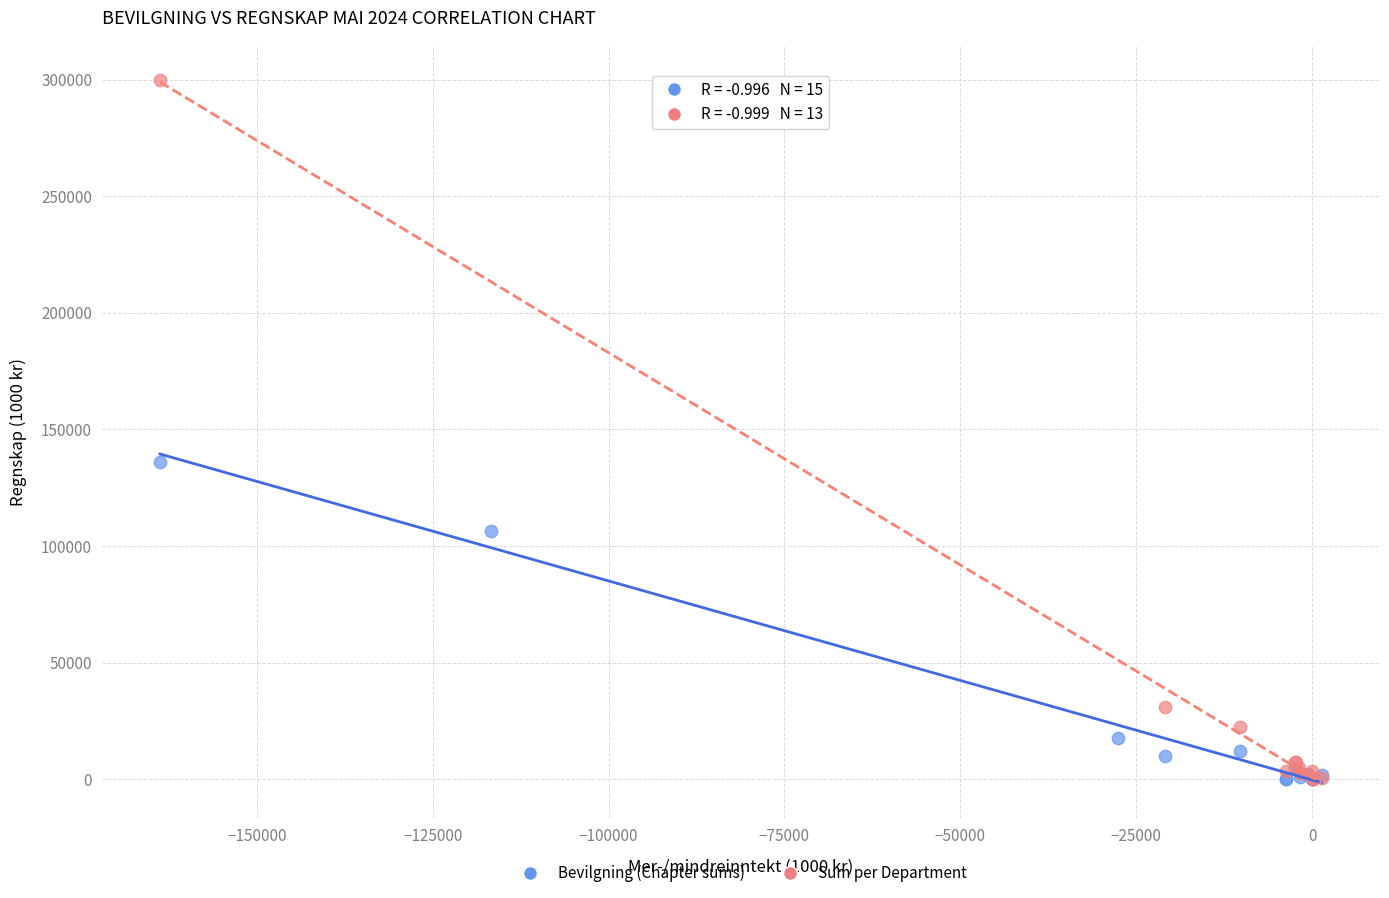

Which series has the widest spread of Y values?

Sum per Department